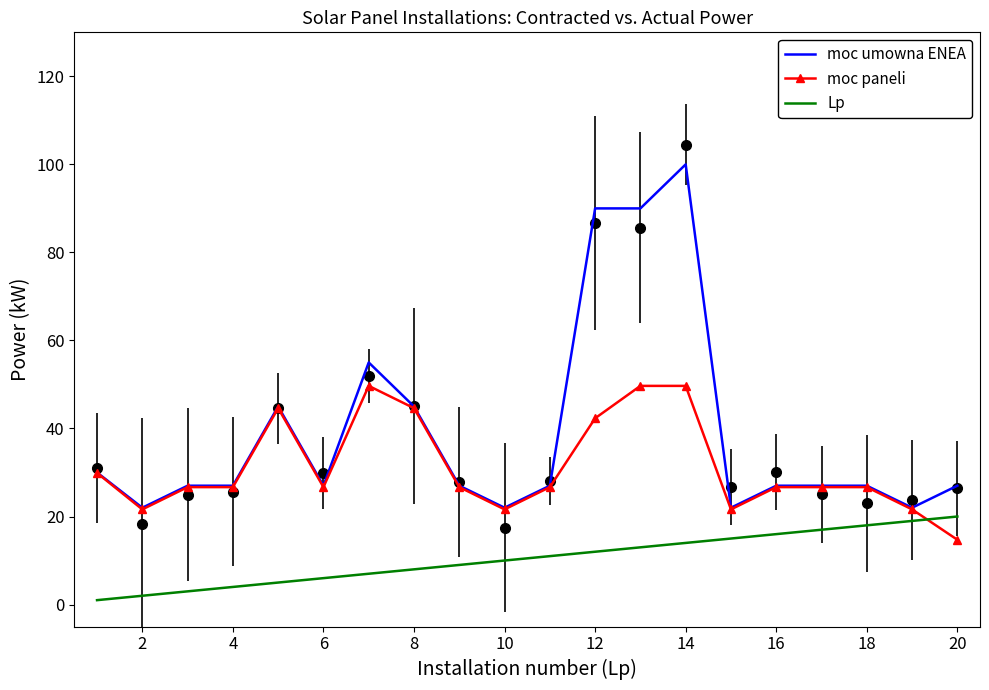

What is the sum of all moc umowna ENEA values?

786.0